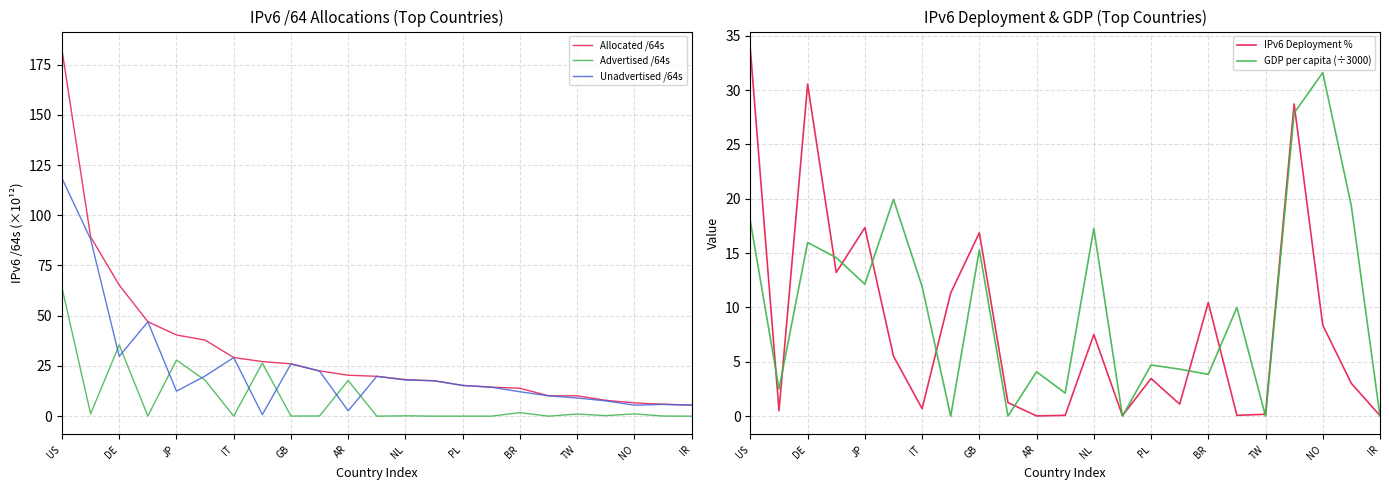

How many data points does each series have?

23